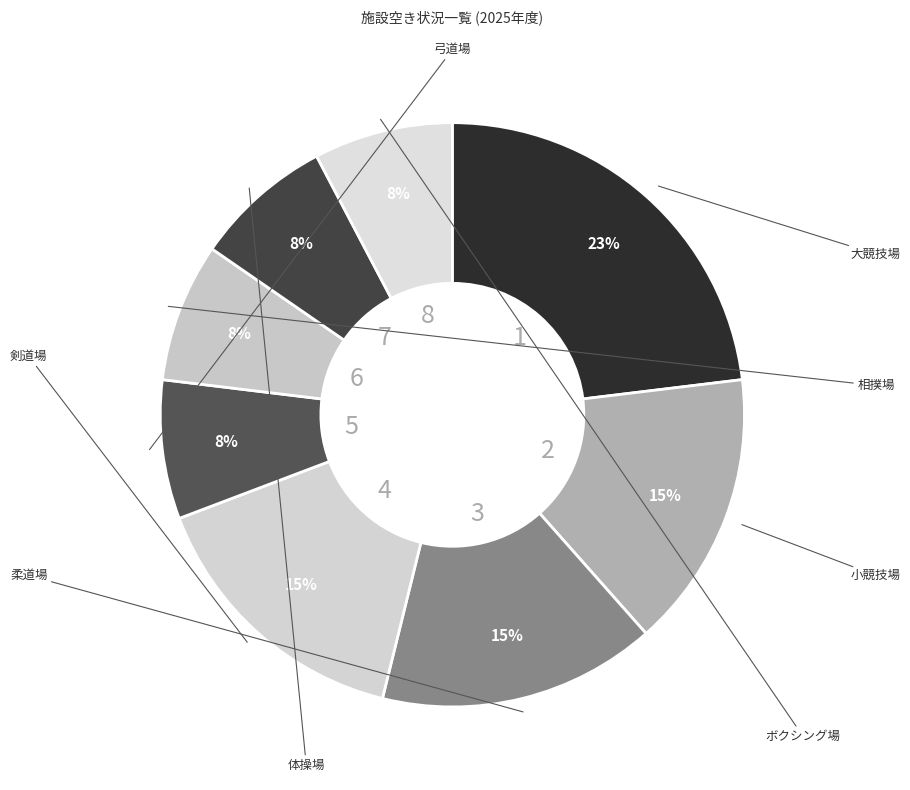

Is there a majority slice in this chart?

No